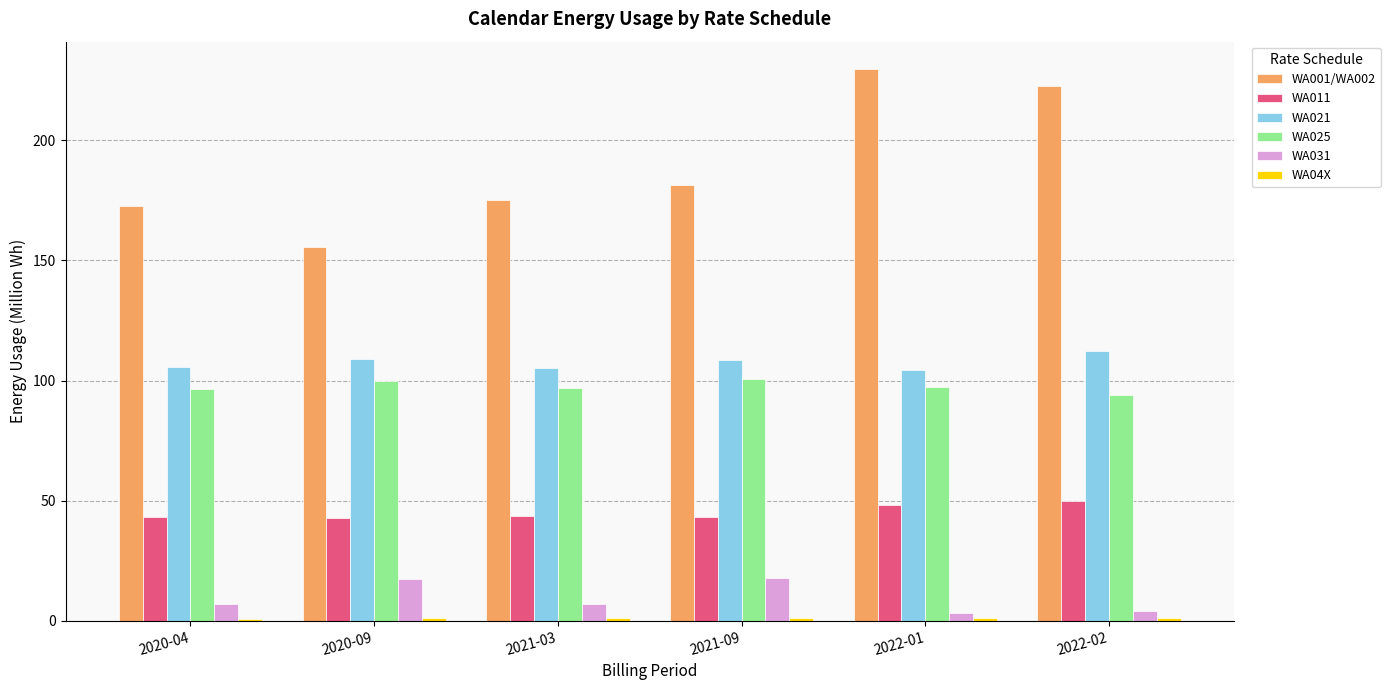

Which series has the widest spread of values?

WA001/WA002